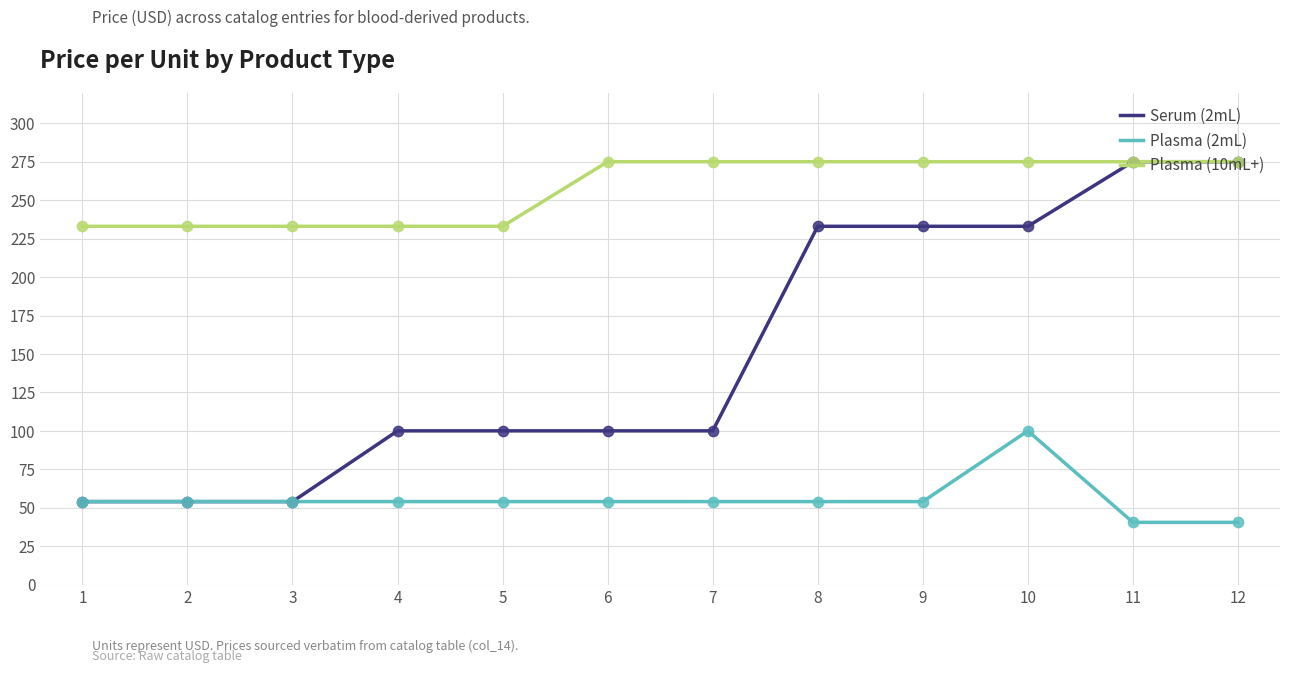

At how many categories does at least one series exceed 196?

12